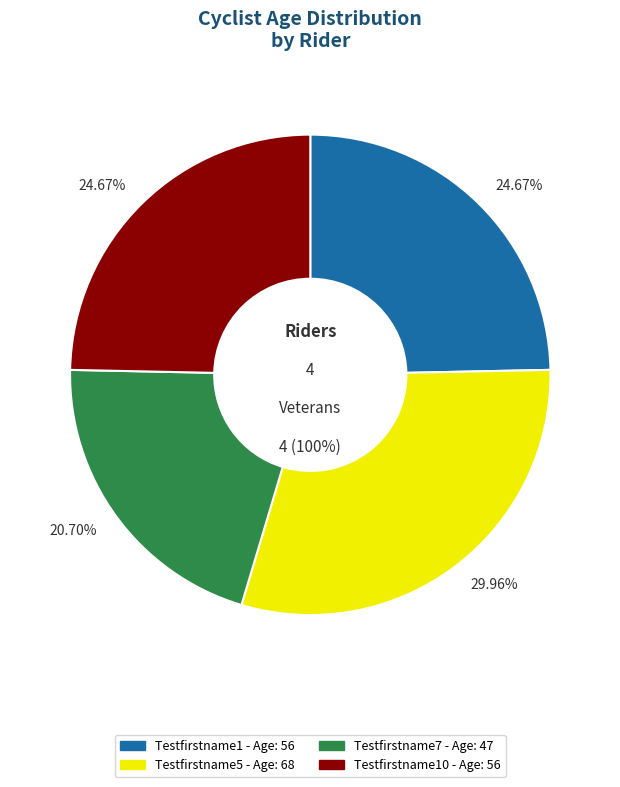

Rank the categories by value from highest to lowest.

Testfirstname5, Testfirstname1, Testfirstname10, Testfirstname7